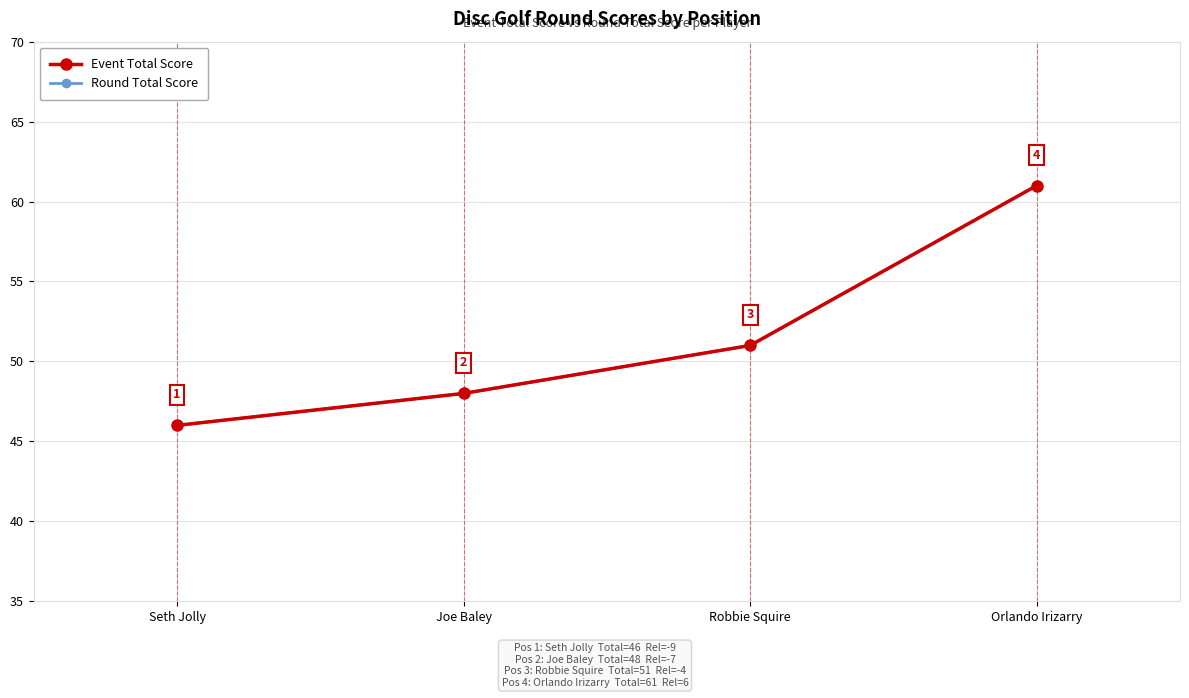

True or false: Event Total Score has a value of 78 at Joe Baley.

False